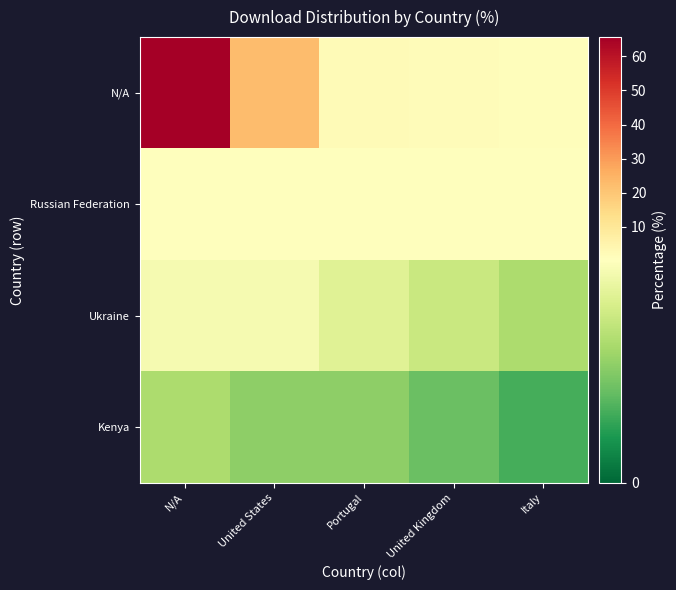

How many distinct data groups are displayed?

4